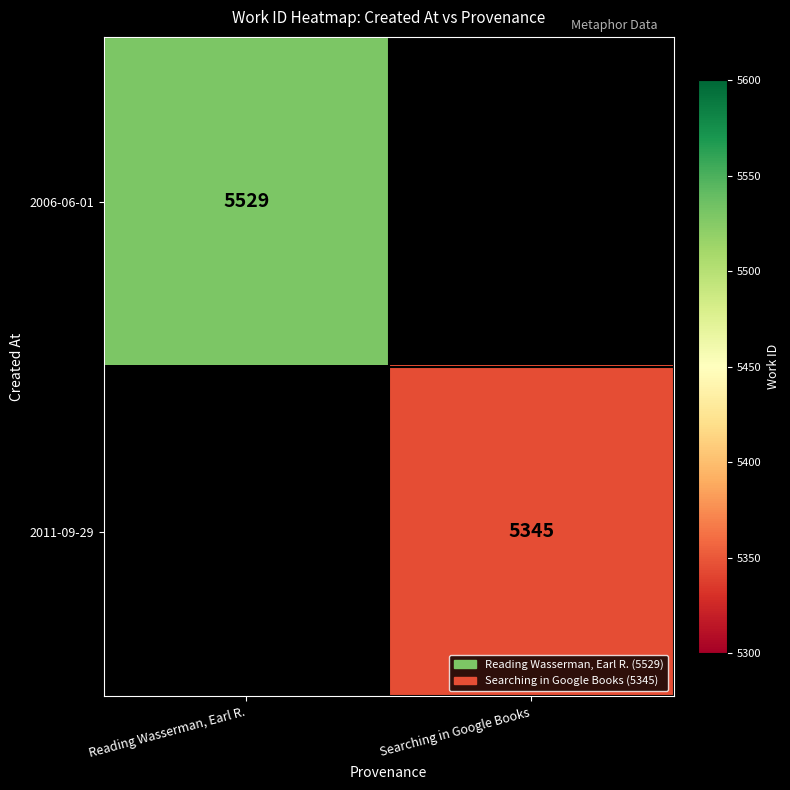

Is it true that 2011-09-29 equals 9191 at Searching in Google Books?

False